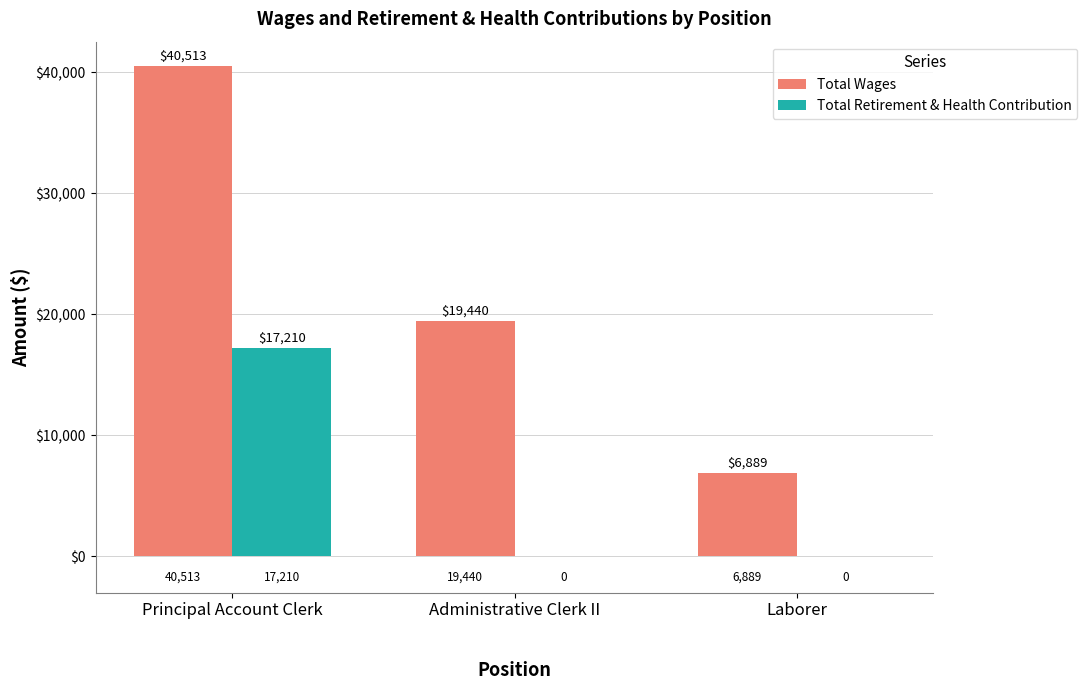

Which series changed the most between Principal Account Clerk and Administrative Clerk II?

Total Wages